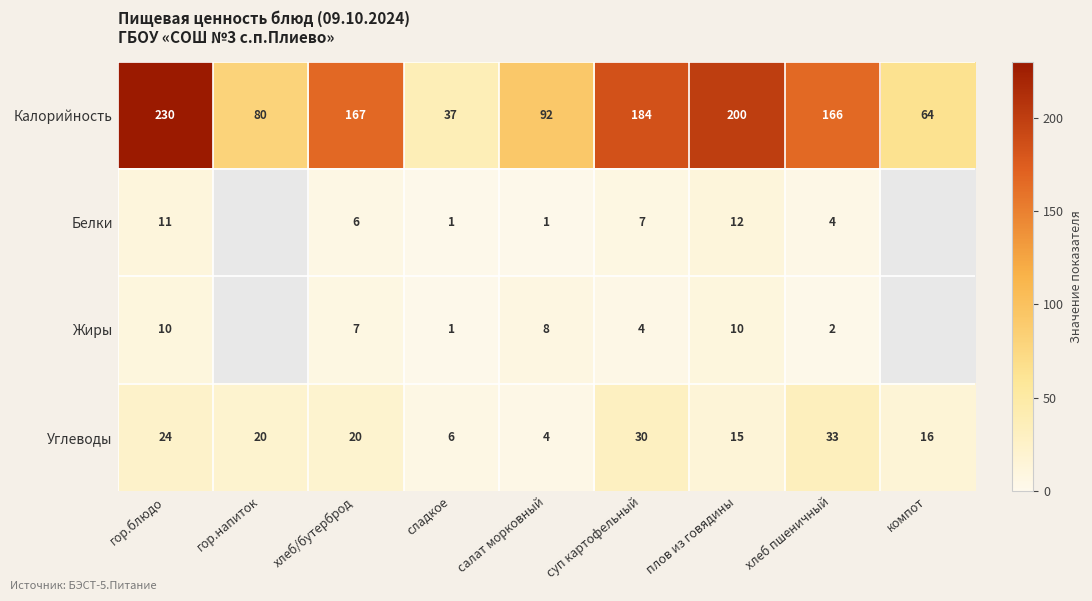

Rank the series at хлеб пшеничный from lowest to highest value.

Жиры, Белки, Углеводы, Калорийность